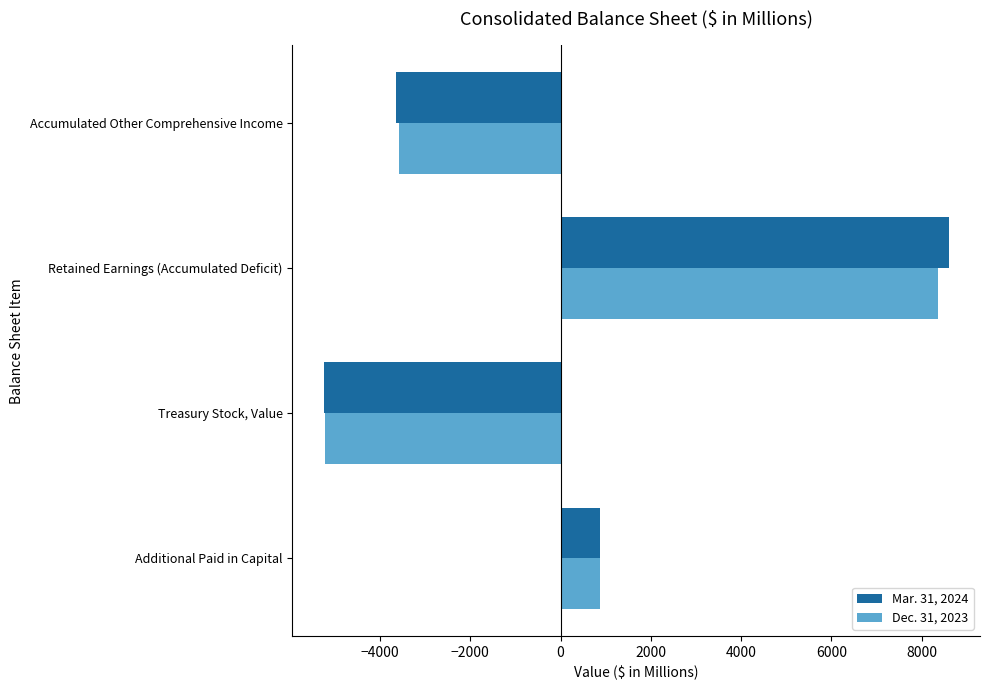

List the series in order of their overall mean, lowest first.

Dec. 31, 2023, Mar. 31, 2024